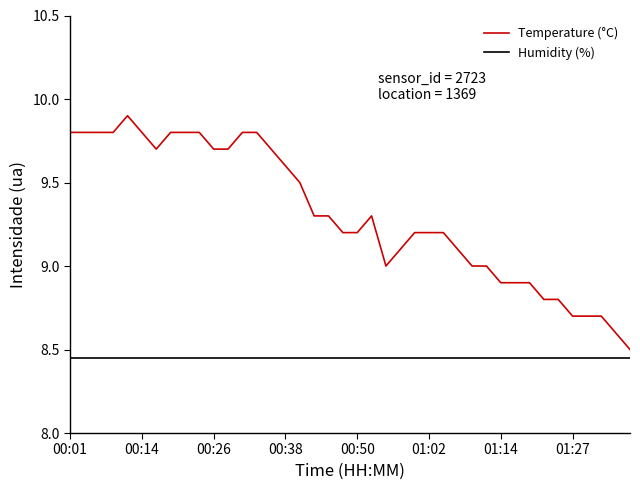

Does the chart have visible grid lines?

No